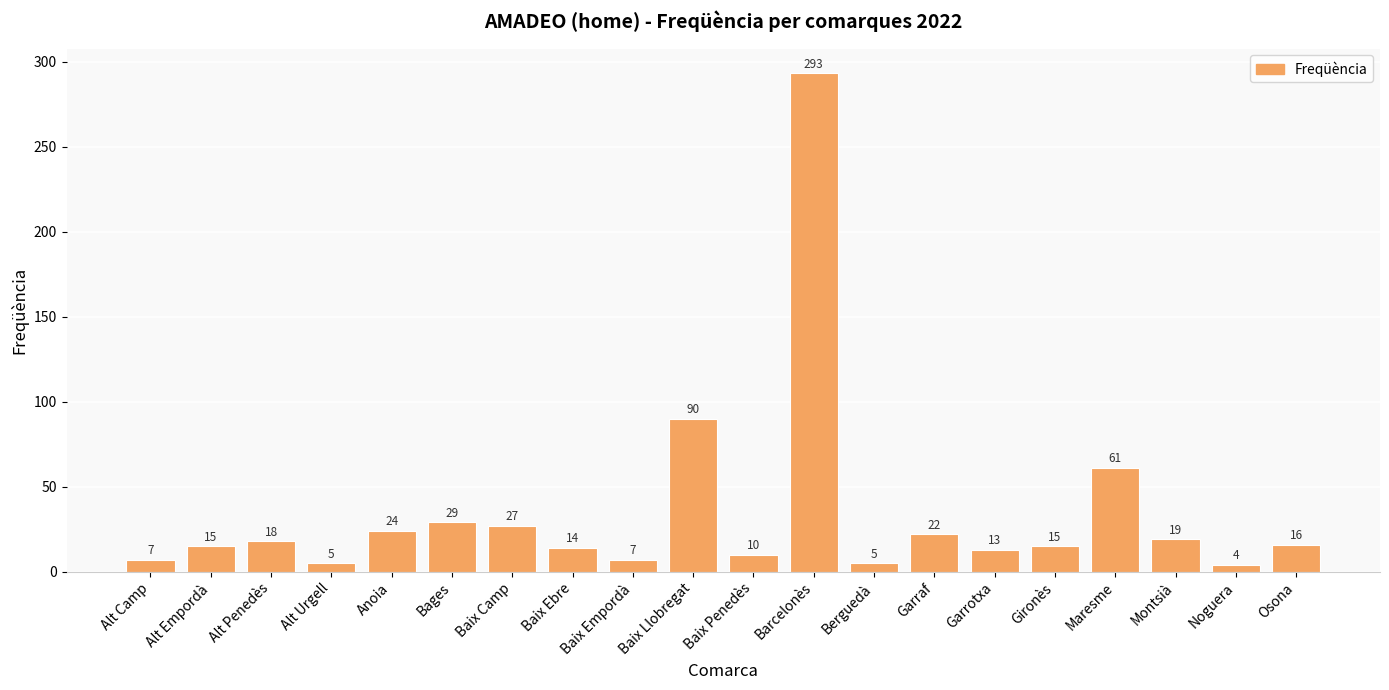

Approximately how many times larger is the value at Alt Urgell compared to Garraf?

0.2